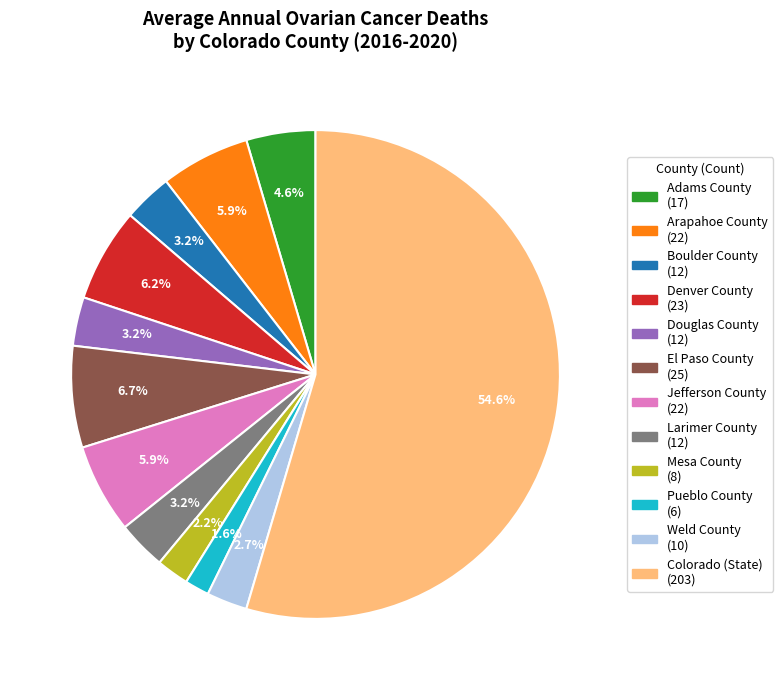

How much of the chart is everything except El Paso County?

93.3%